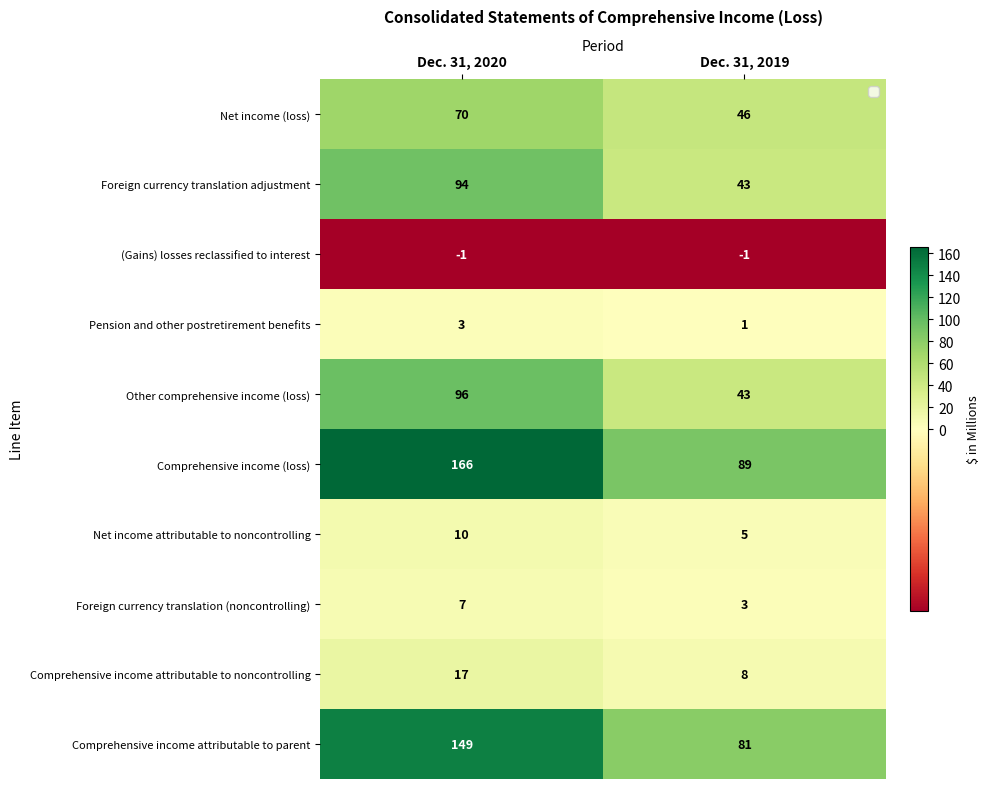

What is the difference between the highest and lowest values at Dec. 31, 2020?

167